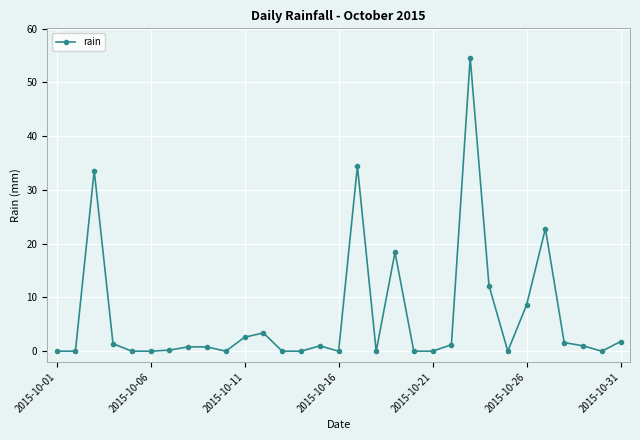

What is the difference between the maximum and second lowest values?

54.6